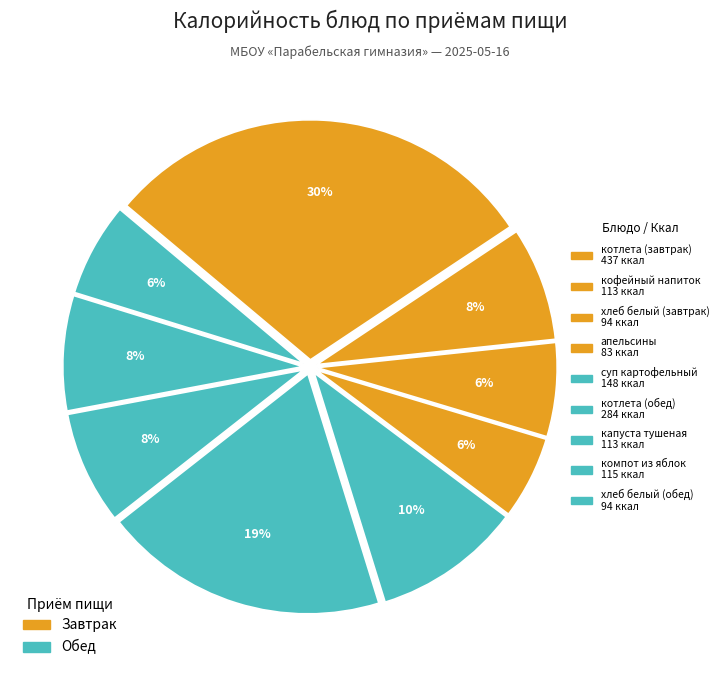

Rank the categories by value from lowest to highest.

апельсины, хлеб белый (завтрак), хлеб белый (обед), капуста тушеная, кофейный напиток, компот из яблок, суп картофельный, котлета (обед), котлета (завтрак)